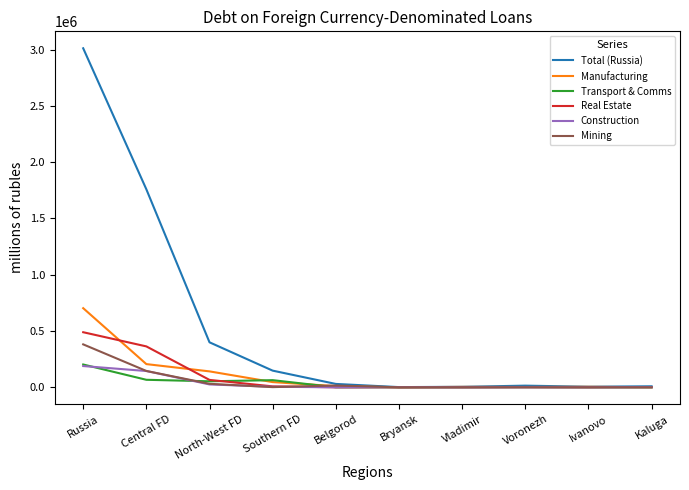

What is the maximum value shown in the chart?

3012346